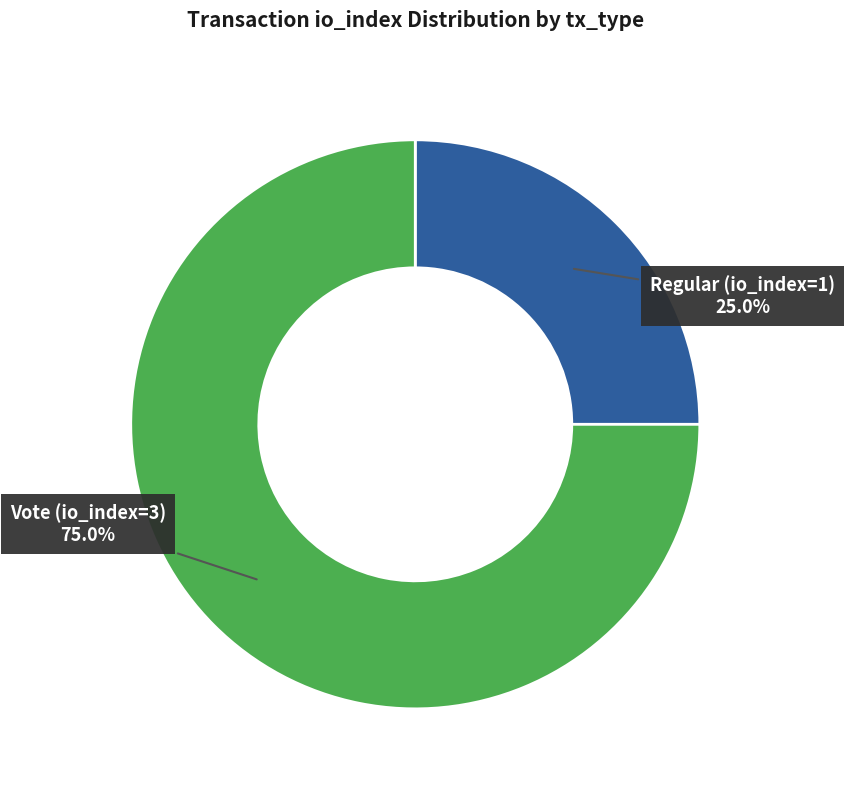

How many segments does this pie chart have?

2